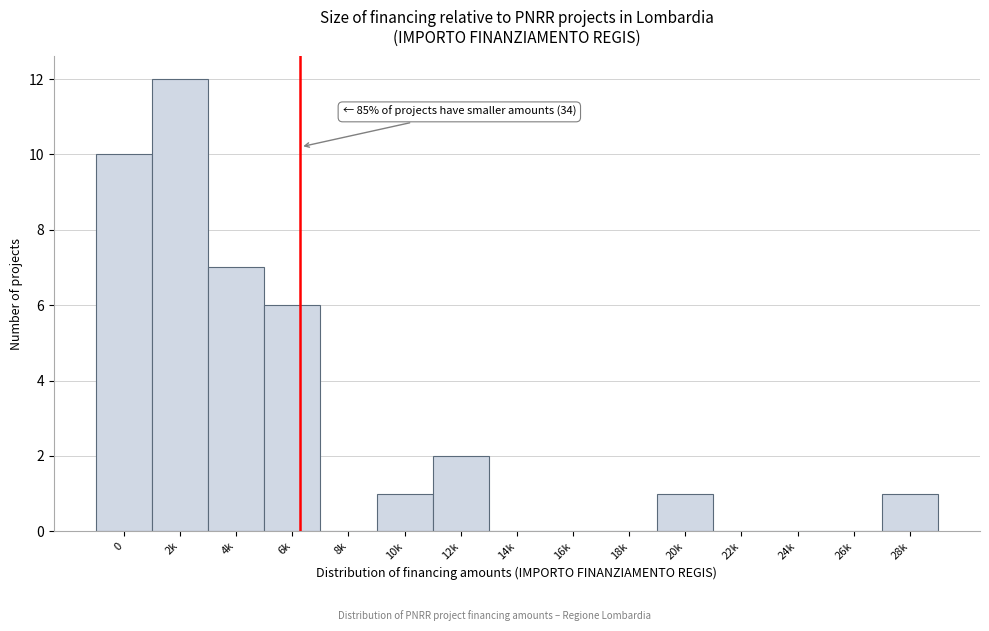

Reading left to right, list all the values displayed in this chart.

0=10	2k=12	4k=7	6k=6	8k=0	10k=1	12k=2	14k=0	16k=0	18k=0	20k=1	22k=0	24k=0	26k=0	28k=1